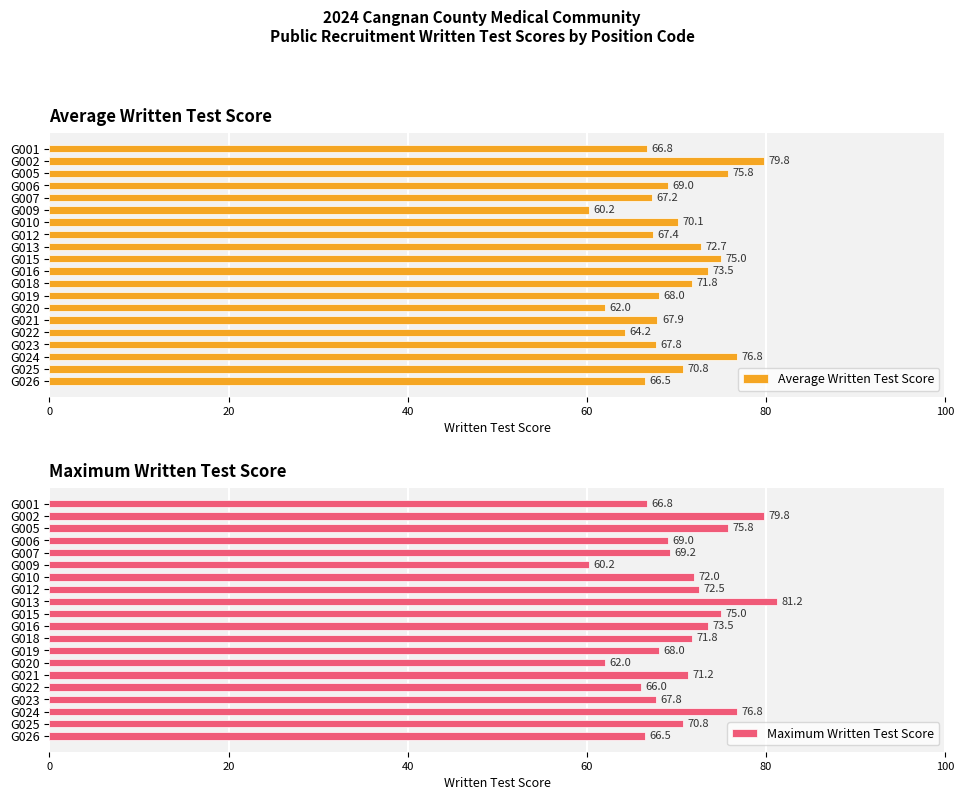

At which label is Maximum Written Test Score closest to 70?

G007